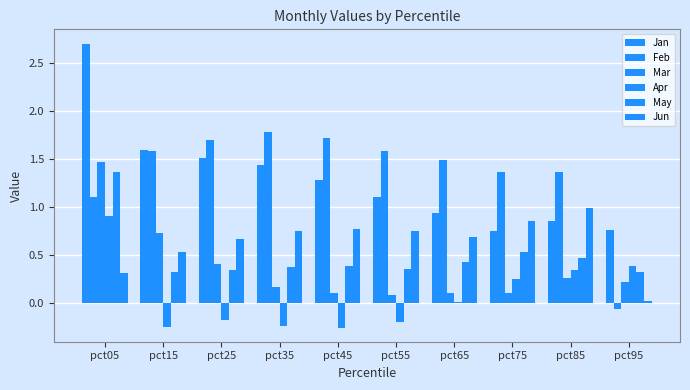

What is the average value of the Jan series?

1.3